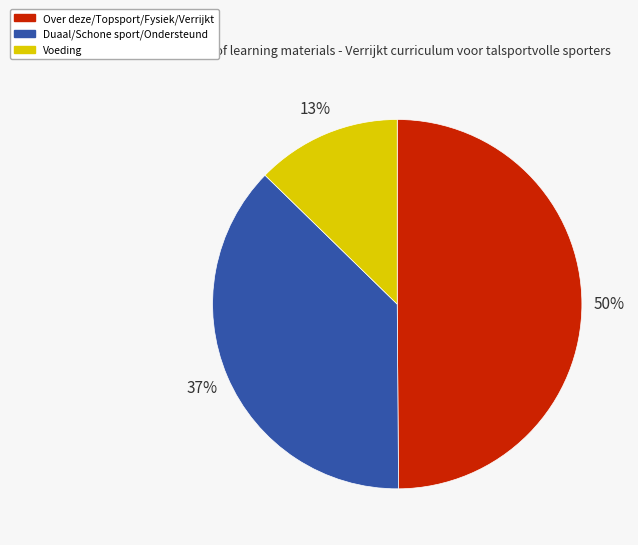

To the nearest percent, what is the difference between the largest and smallest slice percentages?

37%